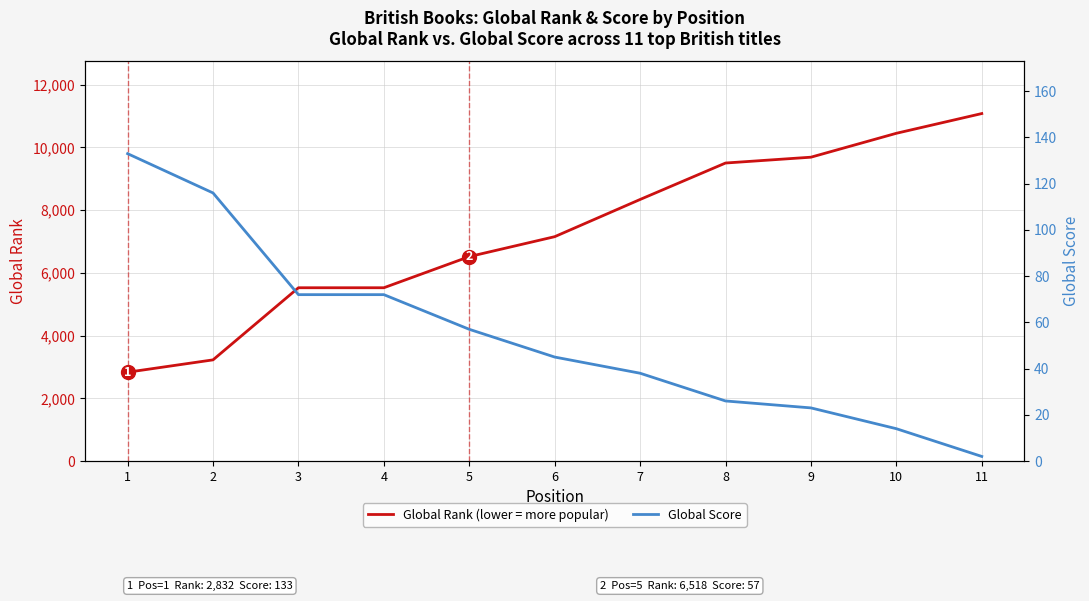

Rank the categories by Global Rank (lower = more popular) value from highest to lowest.

11, 10, 9, 8, 7, 6, 5, 3, 4, 2, 1